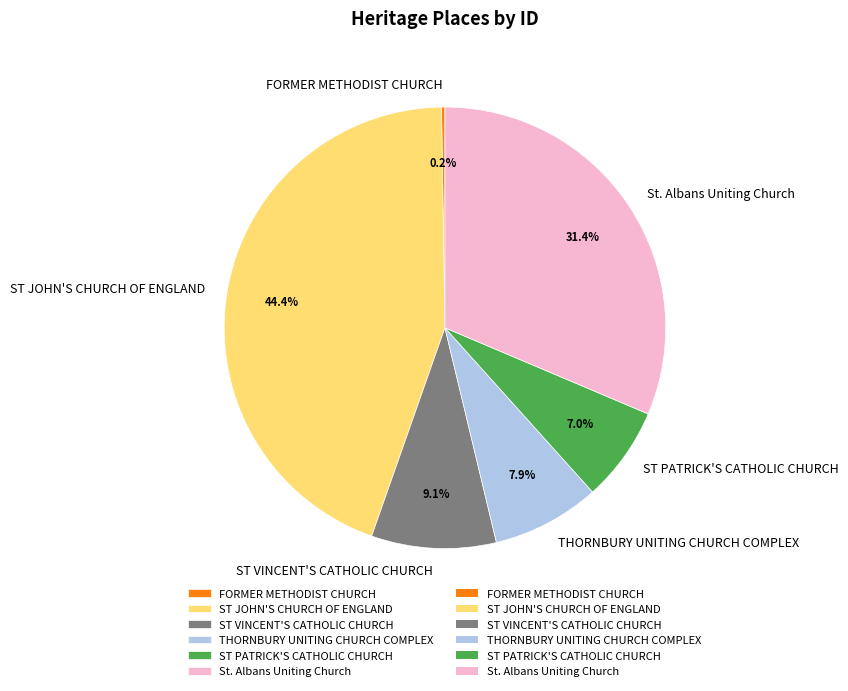

To the nearest percent, what portion does ST VINCENT'S CATHOLIC CHURCH represent?

9%